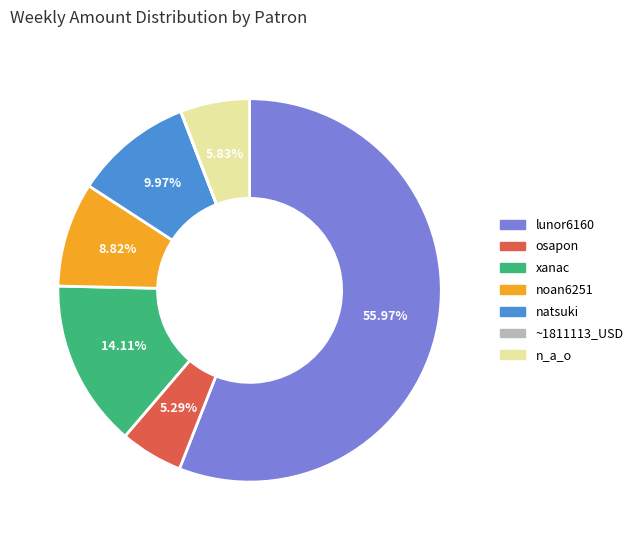

Which slice represents more than half of the pie?

lunor6160